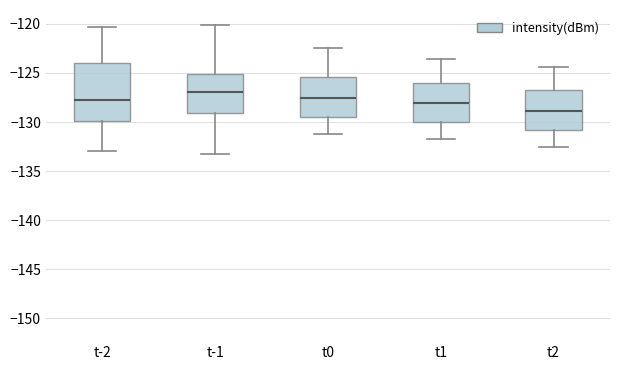

Where is the upper edge of the box for t-2 on the y-axis? The values are not printed on the chart, so give them approximately, as read against the axis.

-124.0